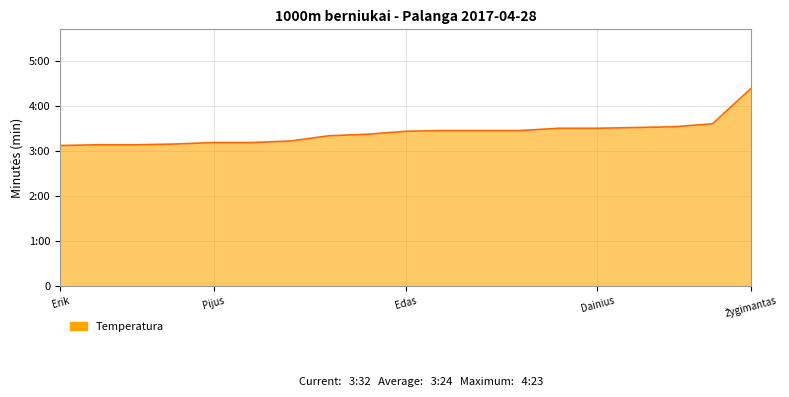

What is the smallest value displayed?

3